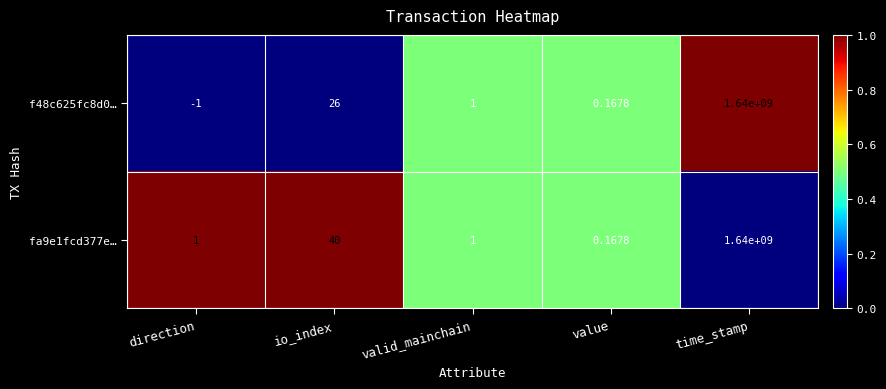

How many distinct data groups are displayed?

2